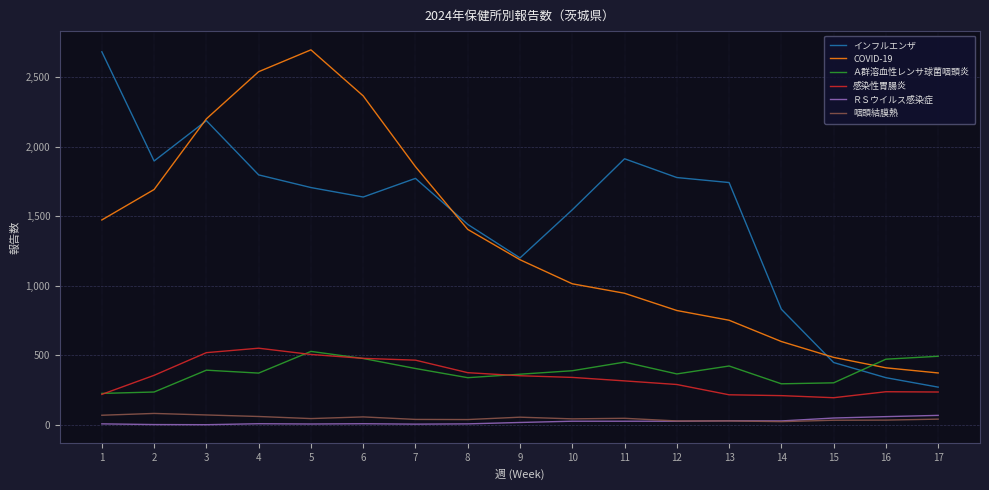

What is the total value across all series at 12?

3304